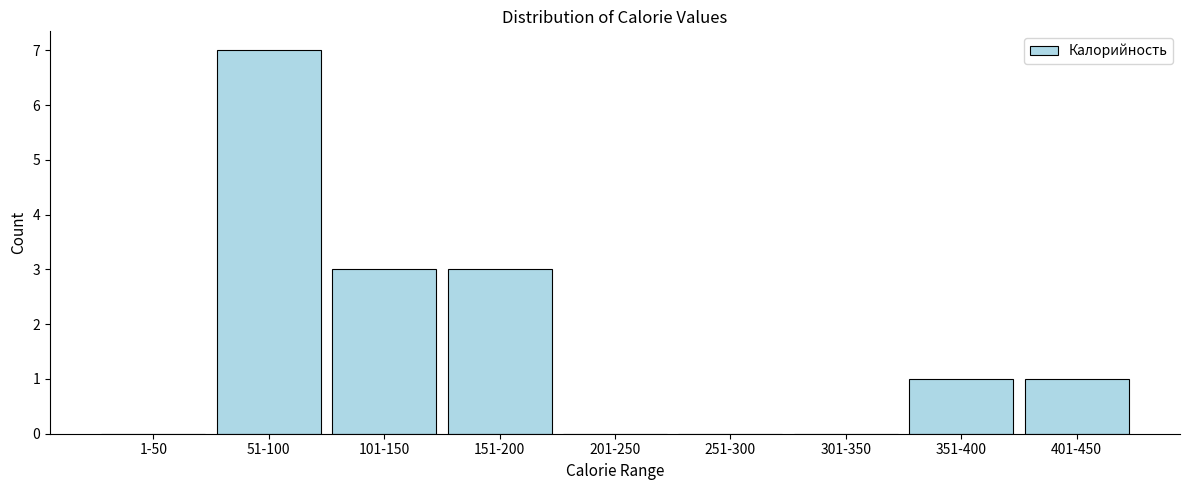

Reading right to left, list all the values displayed in this chart.

401-450=1	351-400=1	301-350=0	251-300=0	201-250=0	151-200=3	101-150=3	51-100=7	1-50=0